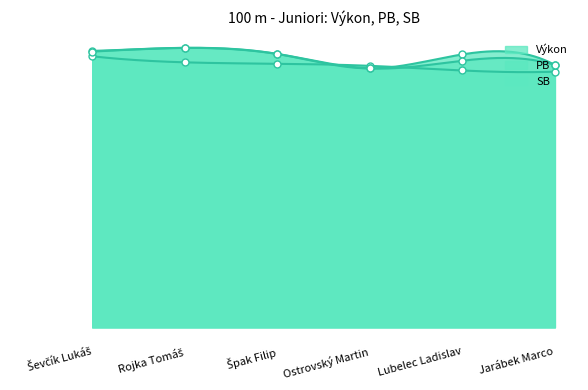

At which label does Výkon first exceed 11?

Ševčík Lukáš